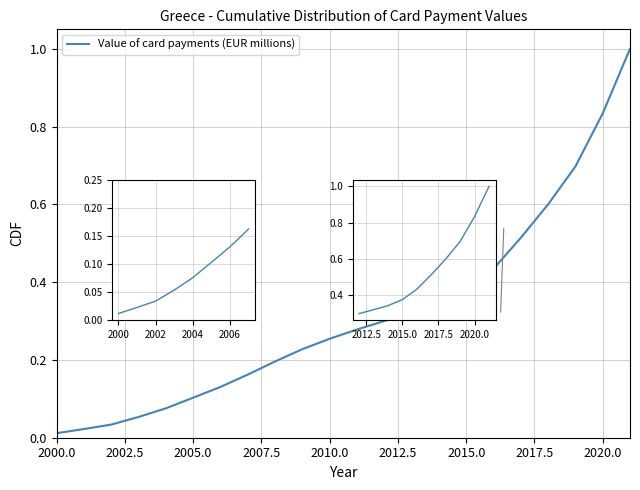

What position from the left is 2005.0?

3